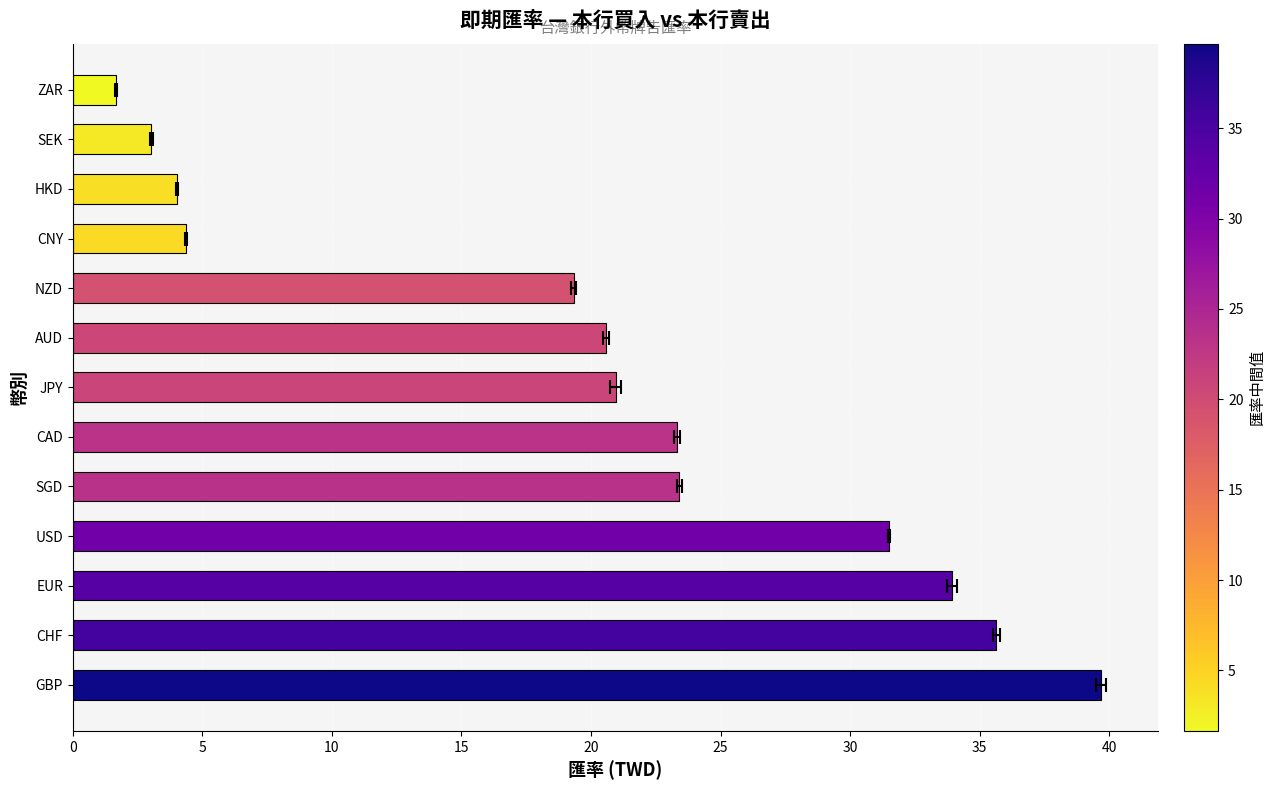

Count the number of values greater than 20.

8